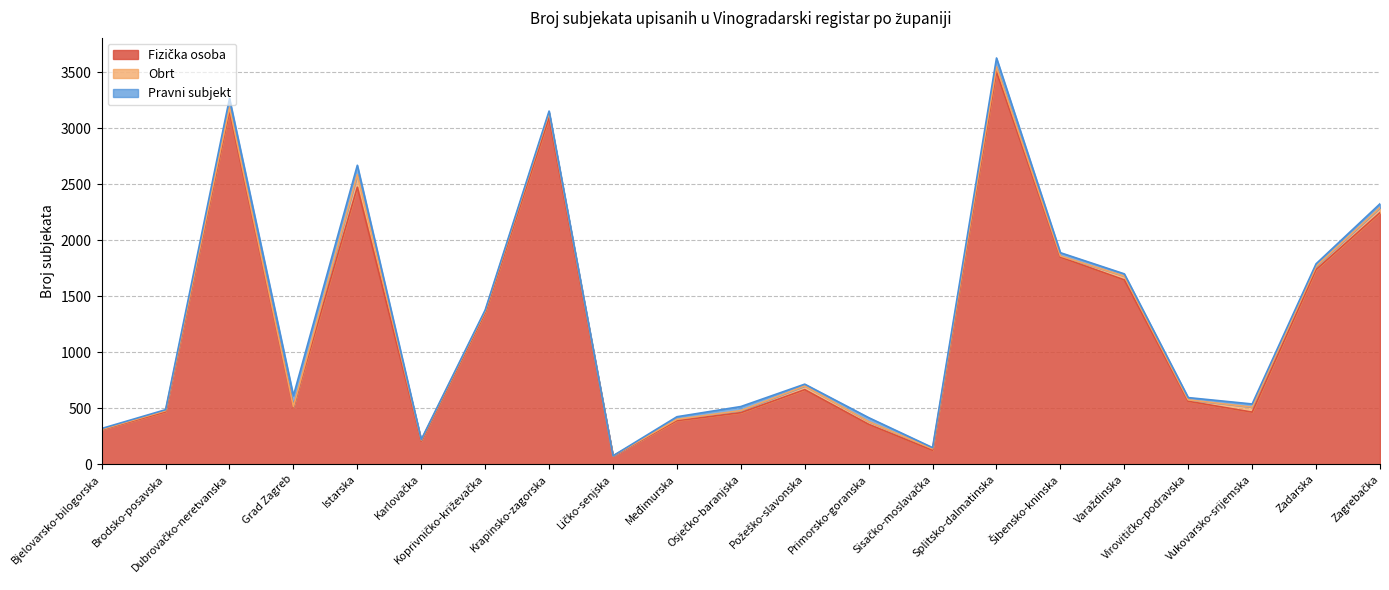

Between Ličko-senjska and Sisačko-moslavačka, which series saw the biggest shift?

Fizička osoba